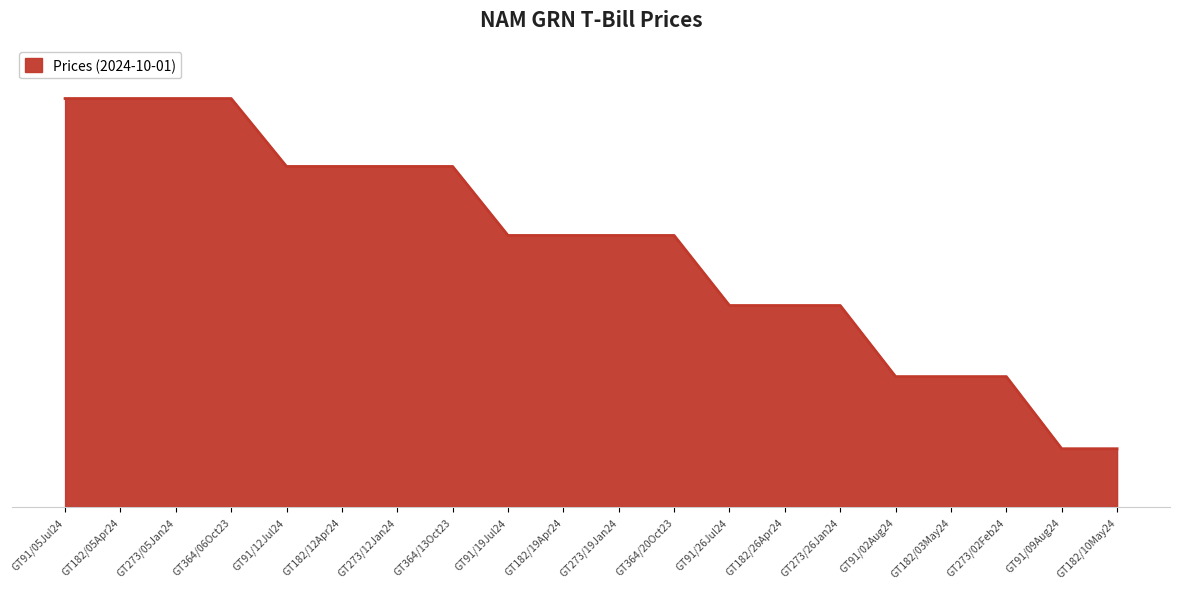

Between GT91/12Jul24 and GT182/26Apr24, which is larger?

GT91/12Jul24